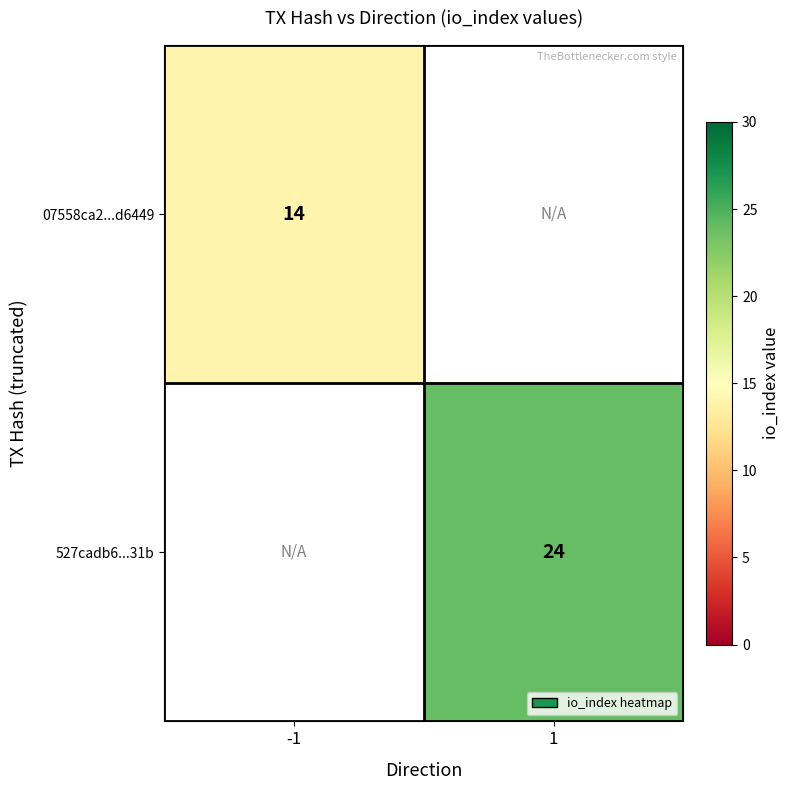

Which has a higher value, -1 or 1?

1